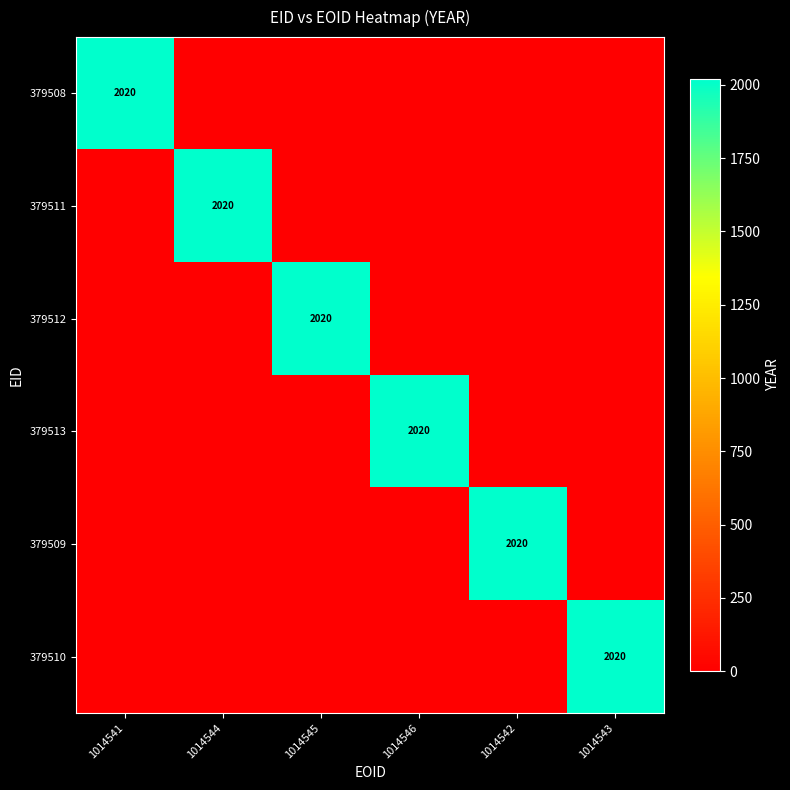

The value of 379513 at 1014546 is 2020. True or false?

True